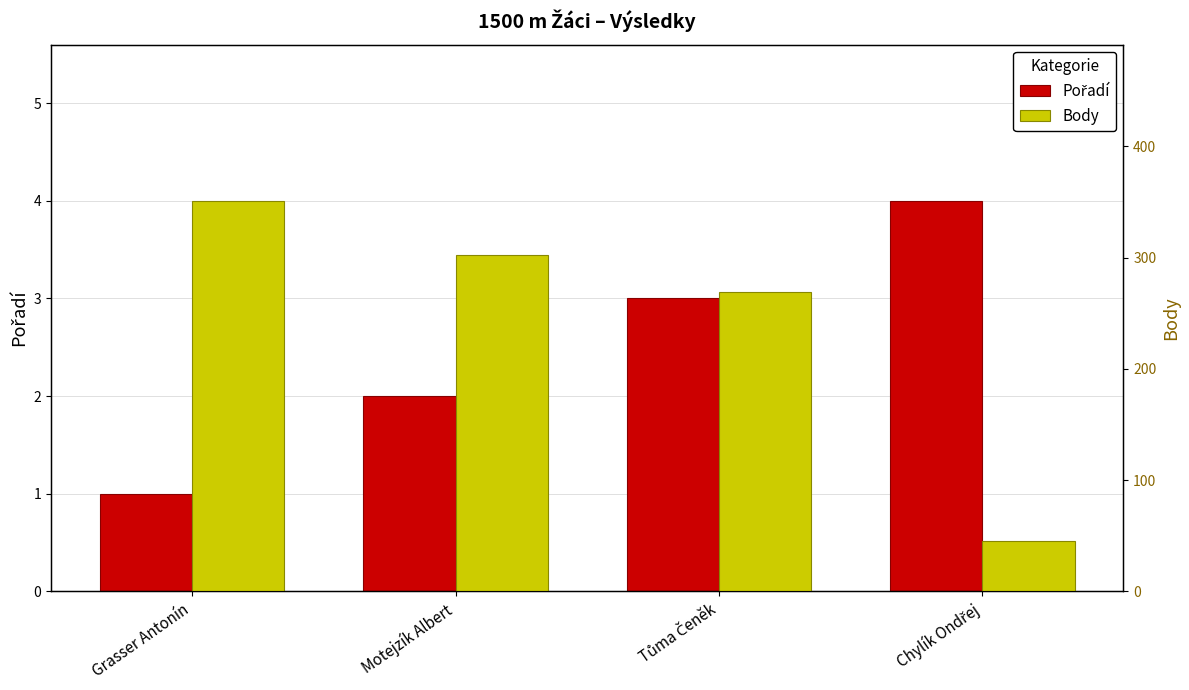

Rank the series by their average value, from lowest to highest.

Pořadí, Body